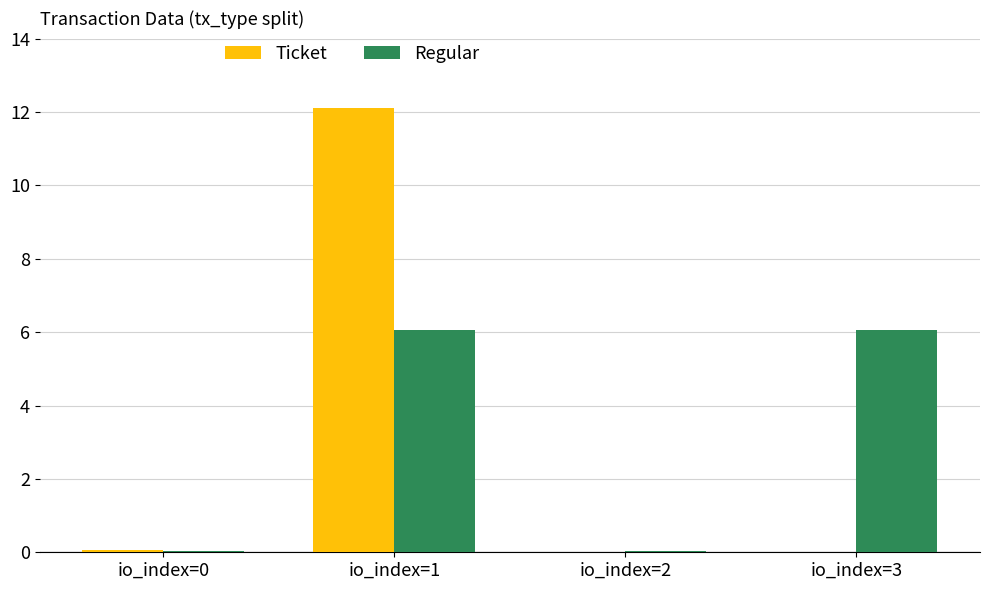

Is it true that Regular equals 0.0 at io_index=2?

True